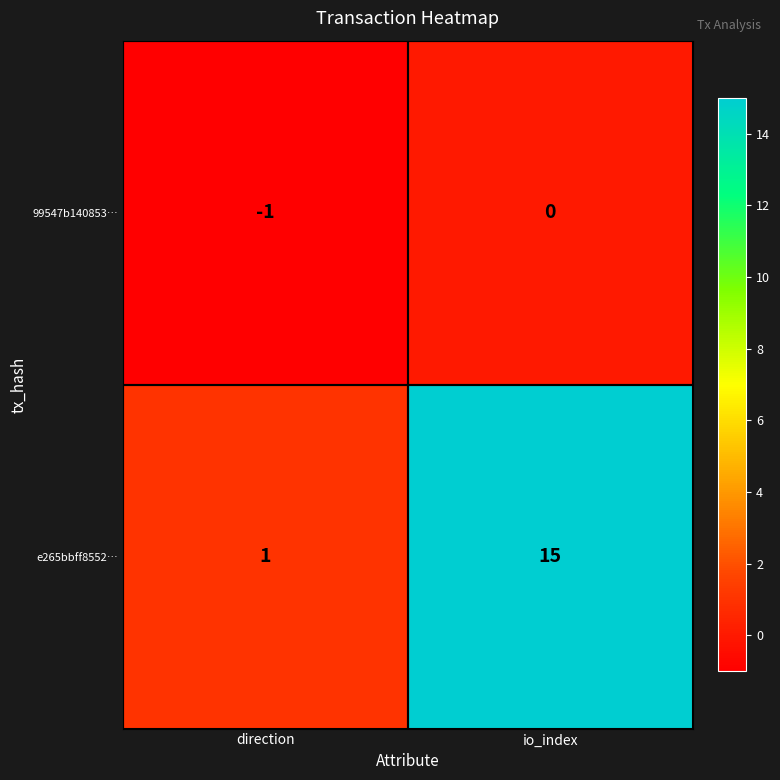

Reading right to left, extract all data points from this chart.

99547b140853…: 0	-1
e265bbff8552…: 15	1